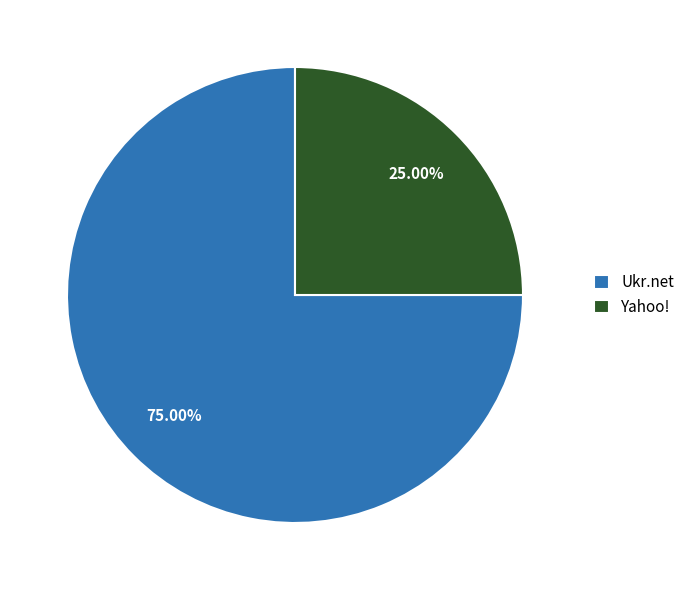

To the nearest percent, what is the difference between the largest and smallest slice percentages?

50%